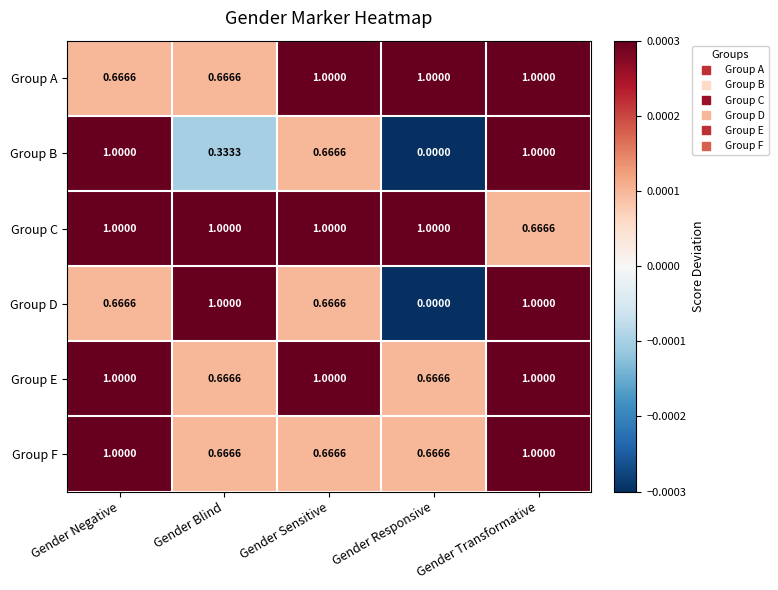

Which series changed the most between Gender Blind and Gender Responsive?

Group D